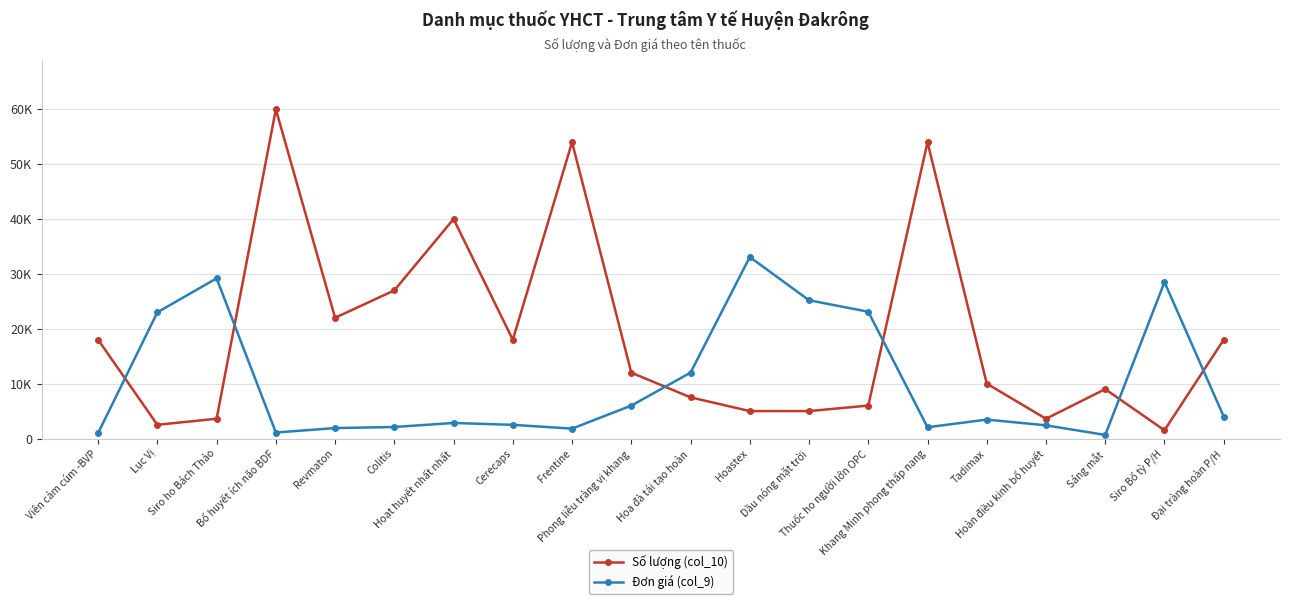

Does the chart have visible grid lines?

Yes